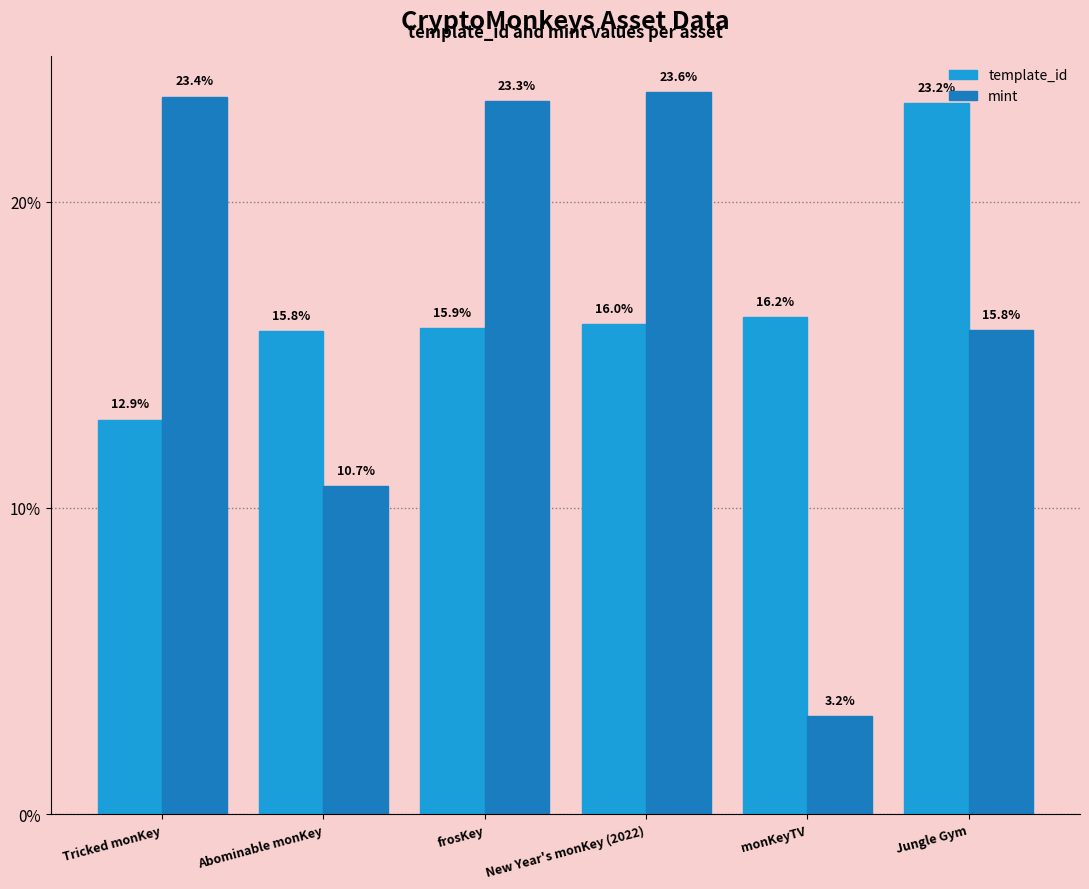

Is the value of template_id at Tricked monKey greater than the value of mint at Abominable monKey?

Yes